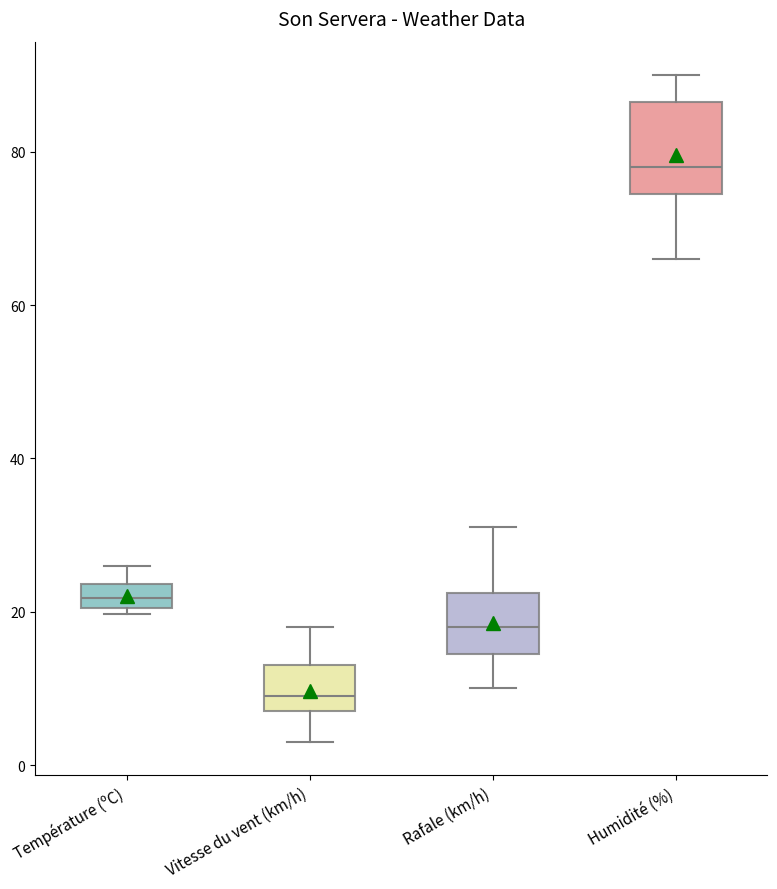

Comparing the boxes themselves (not the whiskers), which one is the tallest?

Humidité (%)